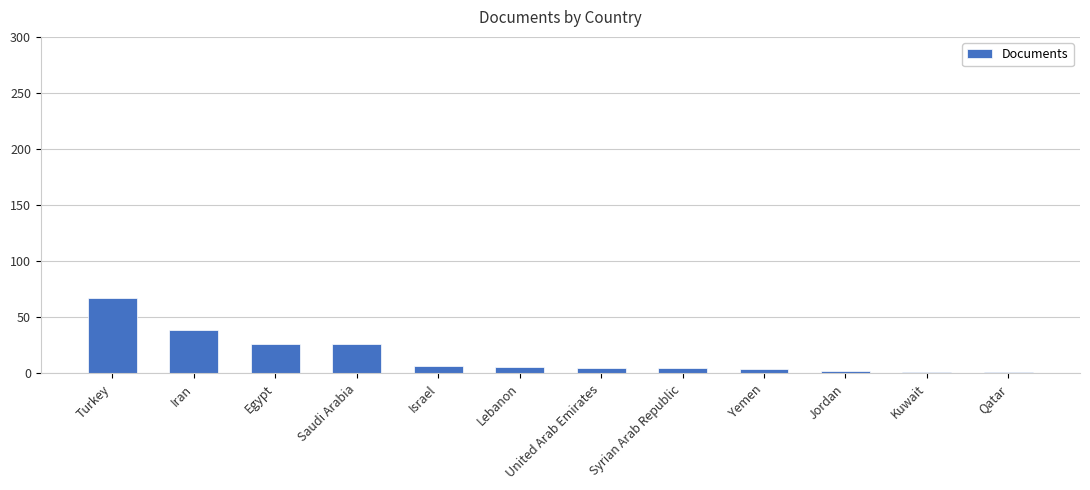

The chart shows a value of 26 at Egypt. True or false?

True